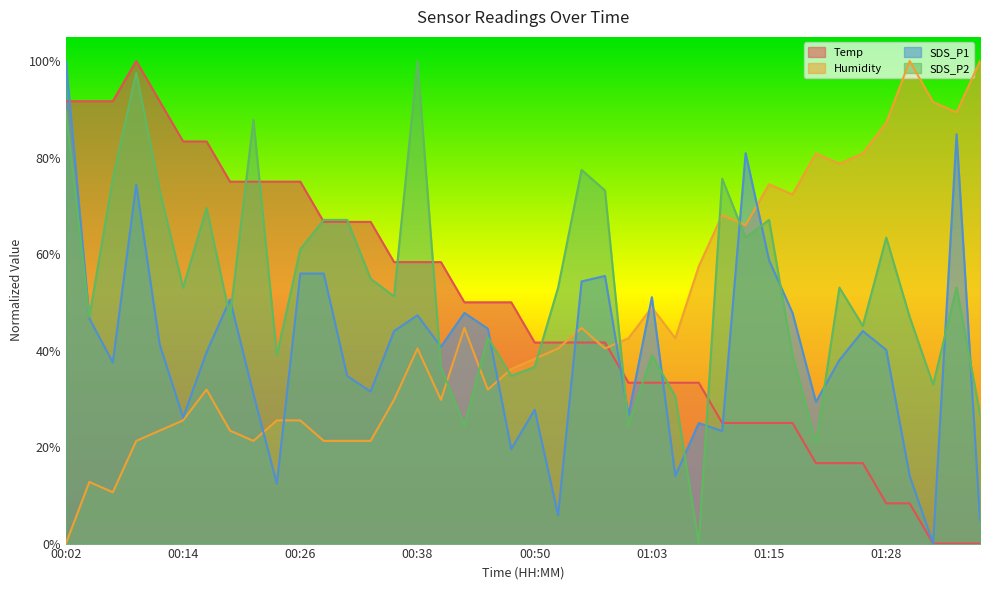

What is the total value across all series at 00:41?

1.7